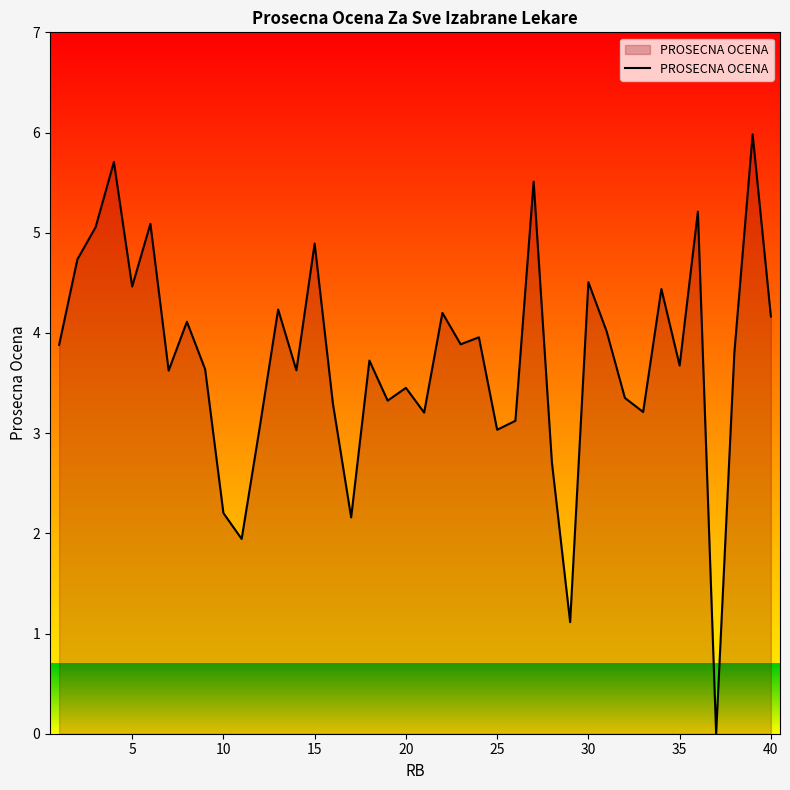

What is the greatest value displayed?

6.0